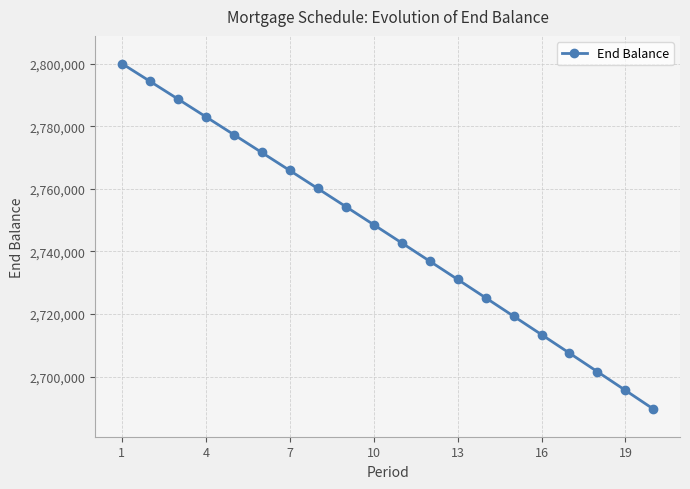

What is the value of the 11th point from the left?

2742742.7